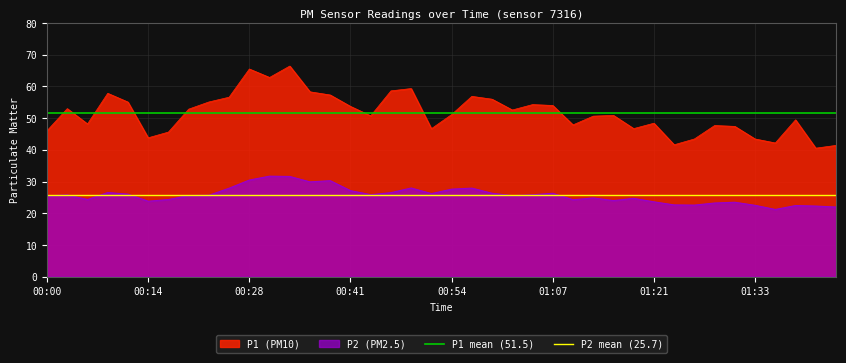

True or false: P1 mean (51.5) has a value of 51.5 at 00:00.

True